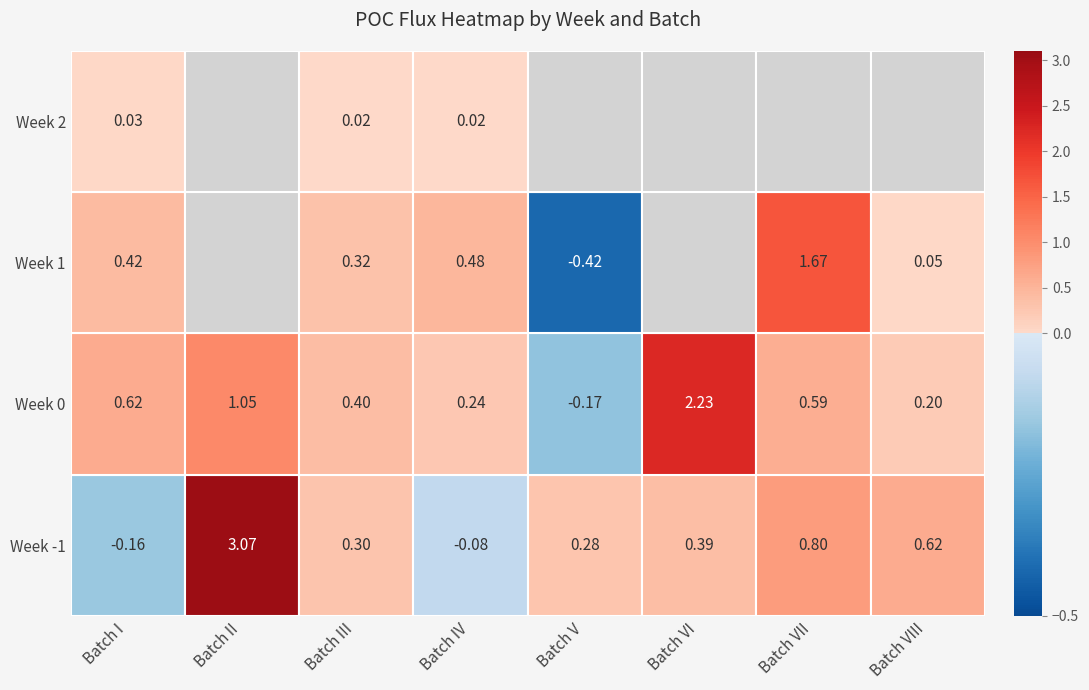

What is the difference between the maximum and minimum values in the 0 series?

2.4